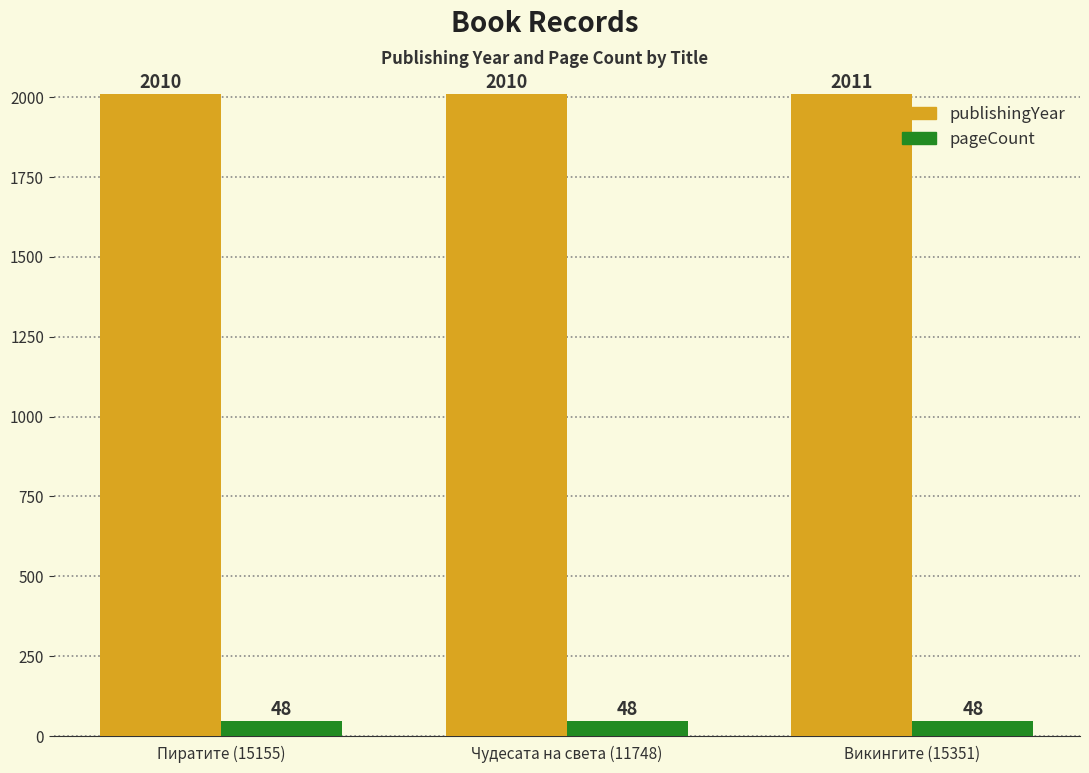

Between Пиратите (15155) and Викингите (15351), which series saw the biggest shift?

publishingYear